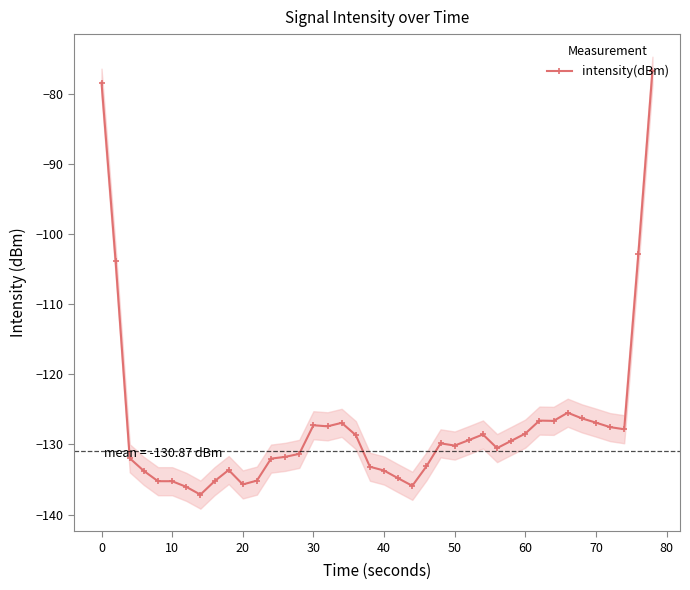

How many lines are shown in the chart?

1